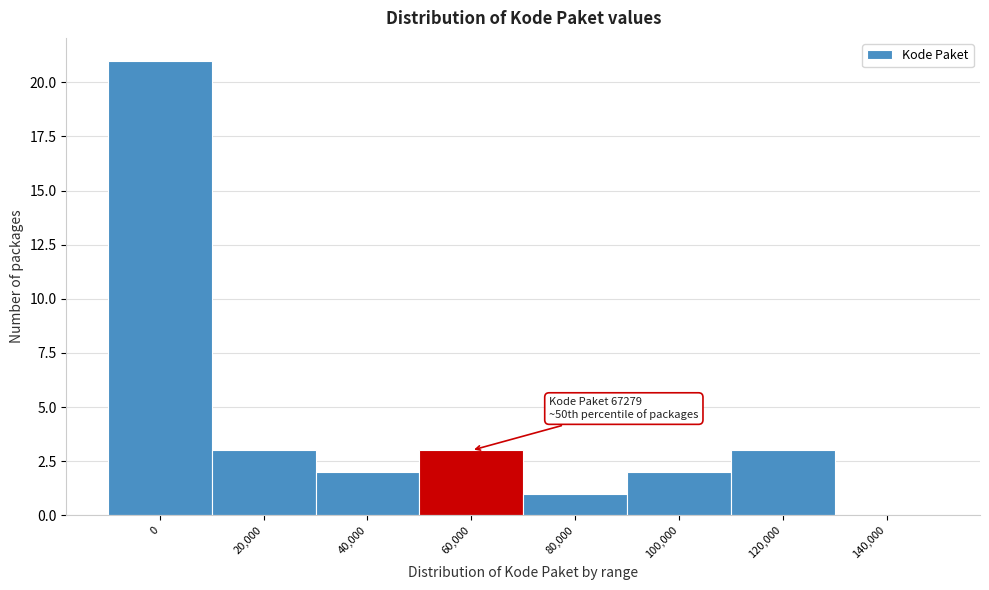

Reading left to right, transcribe all the data shown in this chart.

0=21	20,000=3	40,000=2	60,000=3	80,000=1	100,000=2	120,000=3	140,000=0